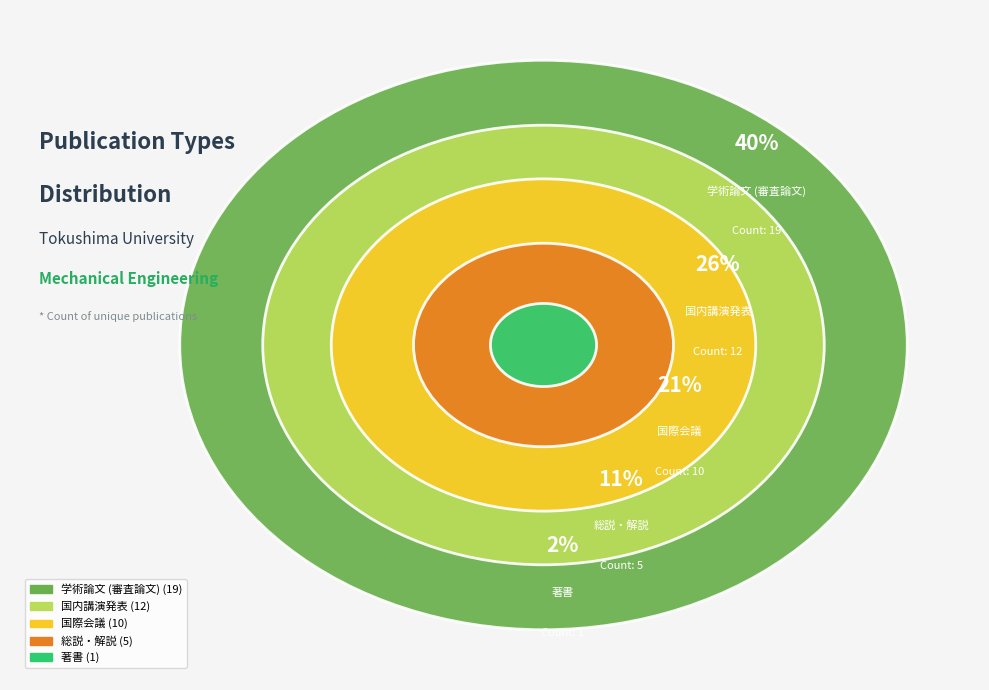

Is 著書 the majority of the pie?

No